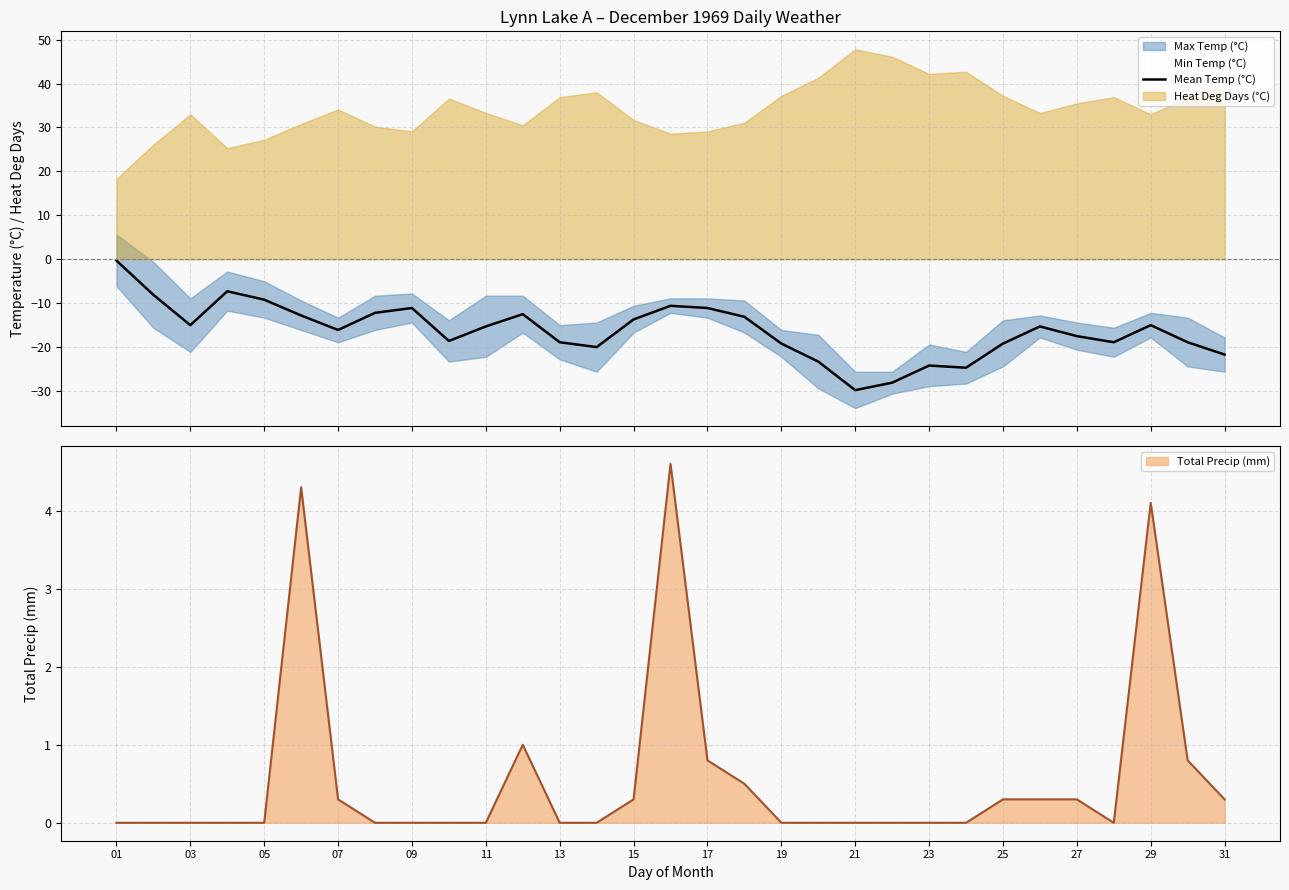

True or false: Total Precip (mm) has a value of 0.0 at 11.

True